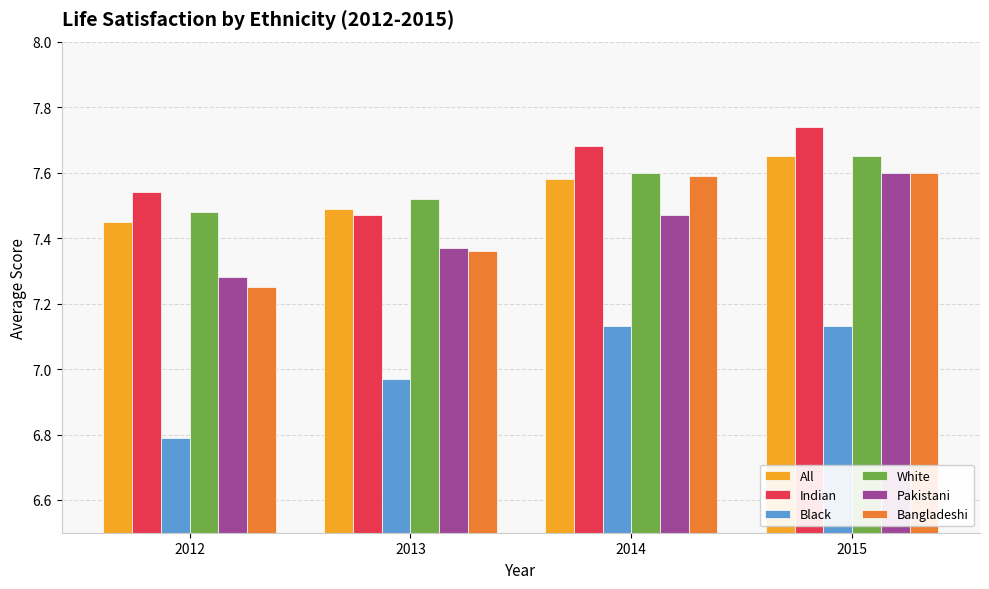

Which label corresponds to the smallest value in the chart?

2012